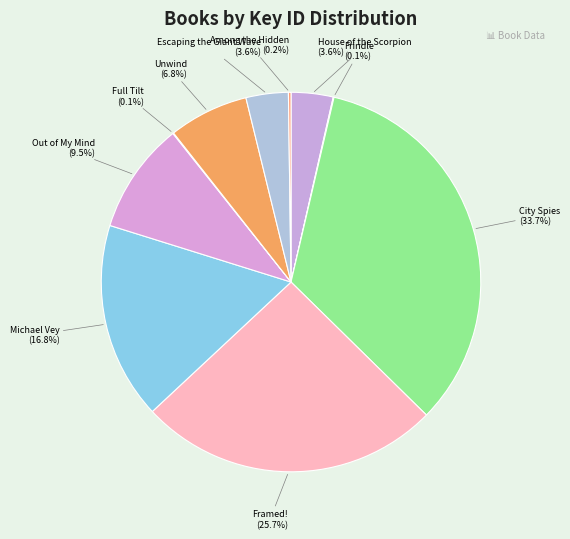

Do Framed! and House of the Scorpion together represent more than half of the pie?

No